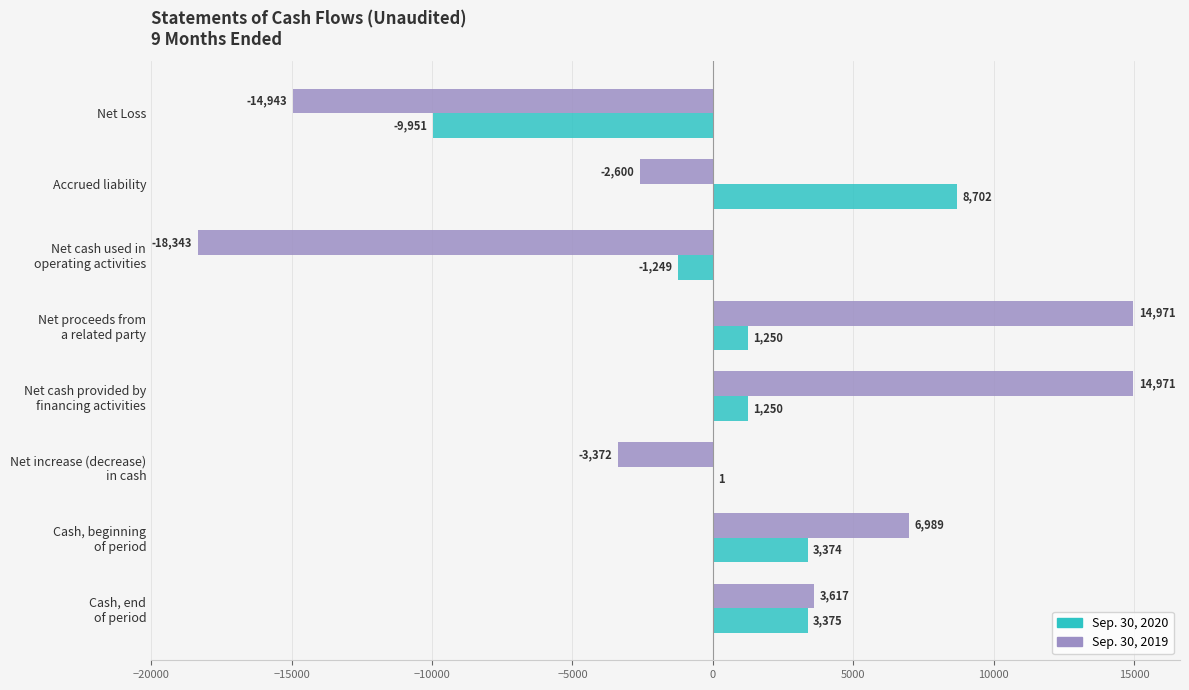

What is the greatest value displayed?

14971